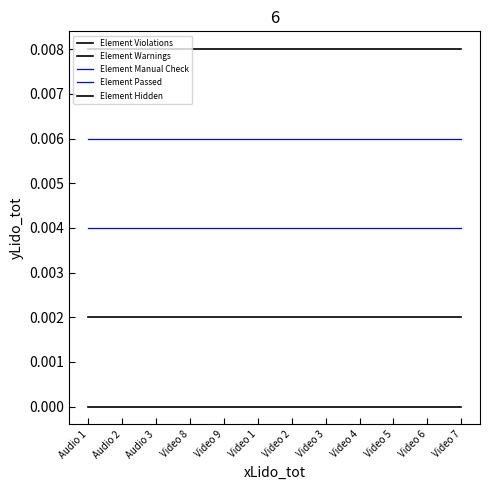

How many lines are shown in the chart?

5